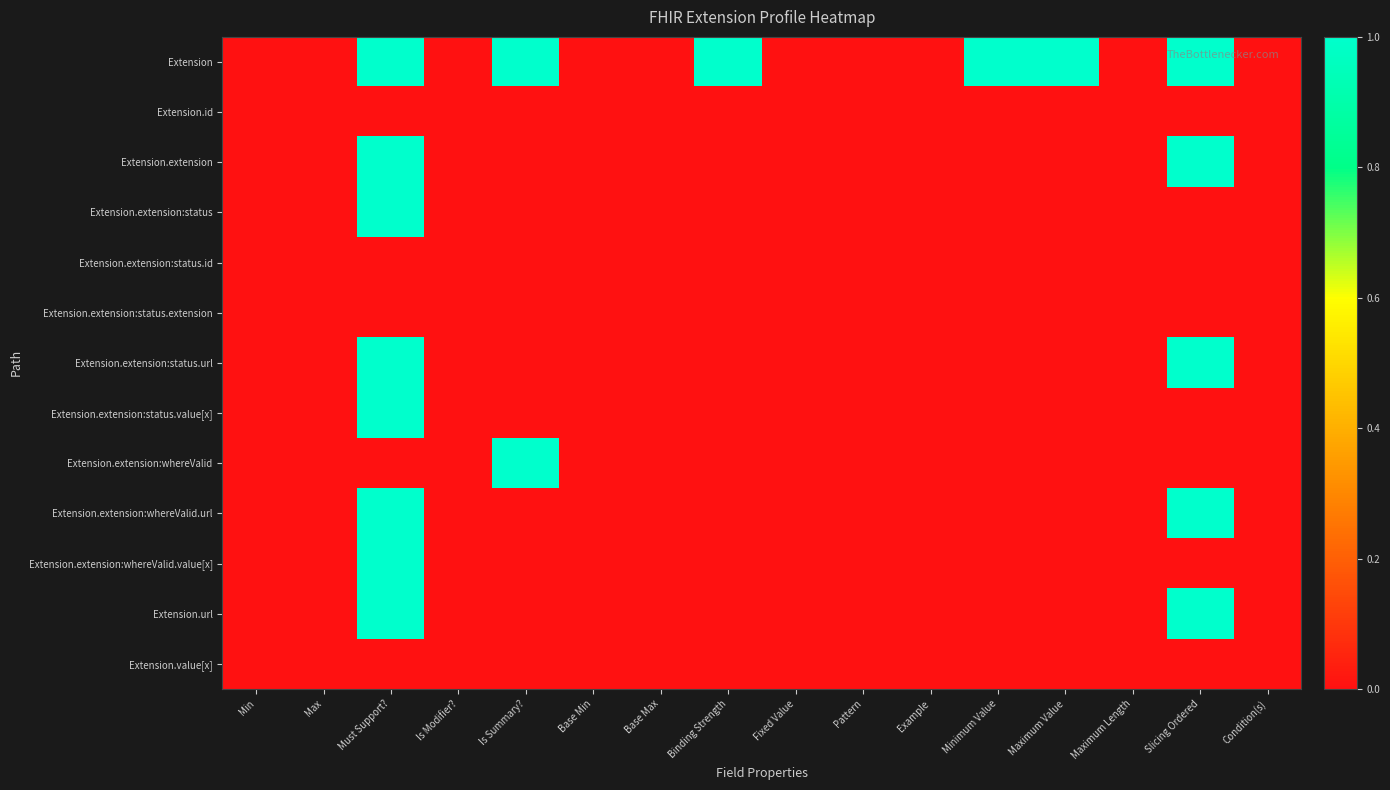

Reading left to right, what are all the values shown in this chart?

Extension: Min=0	Max=0	Must Support?=1	Is Modifier?=0	Is Summary?=1	Base Min=0	Base Max=0	Binding Strength=1	Fixed Value=0	Pattern=0	Example=0	Minimum Value=1	Maximum Value=1	Maximum Length=0	Slicing Ordered=1	Condition(s)=0
Extension.id: Min=0	Max=0	Must Support?=0	Is Modifier?=0	Is Summary?=0	Base Min=0	Base Max=0	Binding Strength=0	Fixed Value=0	Pattern=0	Example=0	Minimum Value=0	Maximum Value=0	Maximum Length=0	Slicing Ordered=0	Condition(s)=0
Extension.extension: Min=0	Max=0	Must Support?=1	Is Modifier?=0	Is Summary?=0	Base Min=0	Base Max=0	Binding Strength=0	Fixed Value=0	Pattern=0	Example=0	Minimum Value=0	Maximum Value=0	Maximum Length=0	Slicing Ordered=1	Condition(s)=0
Extension.extension:status: Min=0	Max=0	Must Support?=1	Is Modifier?=0	Is Summary?=0	Base Min=0	Base Max=0	Binding Strength=0	Fixed Value=0	Pattern=0	Example=0	Minimum Value=0	Maximum Value=0	Maximum Length=0	Slicing Ordered=0	Condition(s)=0
Extension.extension:status.id: Min=0	Max=0	Must Support?=0	Is Modifier?=0	Is Summary?=0	Base Min=0	Base Max=0	Binding Strength=0	Fixed Value=0	Pattern=0	Example=0	Minimum Value=0	Maximum Value=0	Maximum Length=0	Slicing Ordered=0	Condition(s)=0
Extension.extension:status.extension: Min=0	Max=0	Must Support?=0	Is Modifier?=0	Is Summary?=0	Base Min=0	Base Max=0	Binding Strength=0	Fixed Value=0	Pattern=0	Example=0	Minimum Value=0	Maximum Value=0	Maximum Length=0	Slicing Ordered=0	Condition(s)=0
Extension.extension:status.url: Min=0	Max=0	Must Support?=1	Is Modifier?=0	Is Summary?=0	Base Min=0	Base Max=0	Binding Strength=0	Fixed Value=0	Pattern=0	Example=0	Minimum Value=0	Maximum Value=0	Maximum Length=0	Slicing Ordered=1	Condition(s)=0
Extension.extension:status.value[x]: Min=0	Max=0	Must Support?=1	Is Modifier?=0	Is Summary?=0	Base Min=0	Base Max=0	Binding Strength=0	Fixed Value=0	Pattern=0	Example=0	Minimum Value=0	Maximum Value=0	Maximum Length=0	Slicing Ordered=0	Condition(s)=0
Extension.extension:whereValid: Min=0	Max=0	Must Support?=0	Is Modifier?=0	Is Summary?=1	Base Min=0	Base Max=0	Binding Strength=0	Fixed Value=0	Pattern=0	Example=0	Minimum Value=0	Maximum Value=0	Maximum Length=0	Slicing Ordered=0	Condition(s)=0
Extension.extension:whereValid.url: Min=0	Max=0	Must Support?=1	Is Modifier?=0	Is Summary?=0	Base Min=0	Base Max=0	Binding Strength=0	Fixed Value=0	Pattern=0	Example=0	Minimum Value=0	Maximum Value=0	Maximum Length=0	Slicing Ordered=1	Condition(s)=0
Extension.extension:whereValid.value[x]: Min=0	Max=0	Must Support?=1	Is Modifier?=0	Is Summary?=0	Base Min=0	Base Max=0	Binding Strength=0	Fixed Value=0	Pattern=0	Example=0	Minimum Value=0	Maximum Value=0	Maximum Length=0	Slicing Ordered=0	Condition(s)=0
Extension.url: Min=0	Max=0	Must Support?=1	Is Modifier?=0	Is Summary?=0	Base Min=0	Base Max=0	Binding Strength=0	Fixed Value=0	Pattern=0	Example=0	Minimum Value=0	Maximum Value=0	Maximum Length=0	Slicing Ordered=1	Condition(s)=0
Extension.value[x]: Min=0	Max=0	Must Support?=0	Is Modifier?=0	Is Summary?=0	Base Min=0	Base Max=0	Binding Strength=0	Fixed Value=0	Pattern=0	Example=0	Minimum Value=0	Maximum Value=0	Maximum Length=0	Slicing Ordered=0	Condition(s)=0